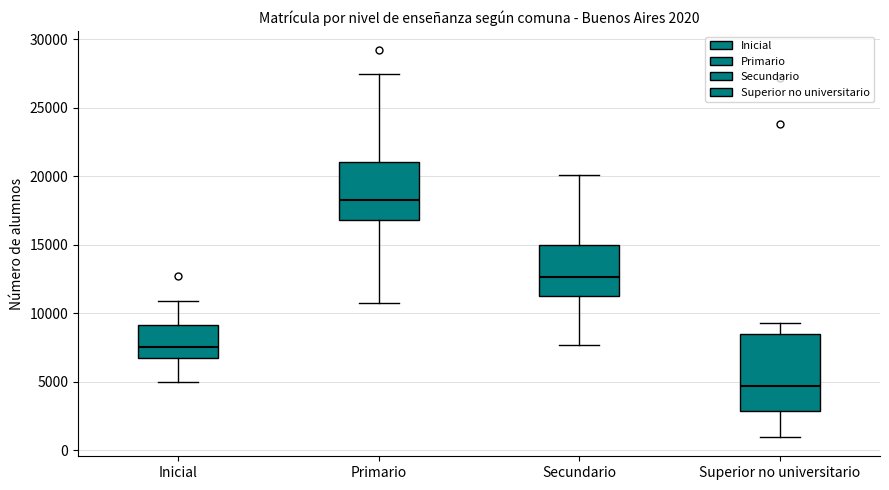

Comparing the boxes themselves (not the whiskers), which one is the tallest?

Superior no universitario